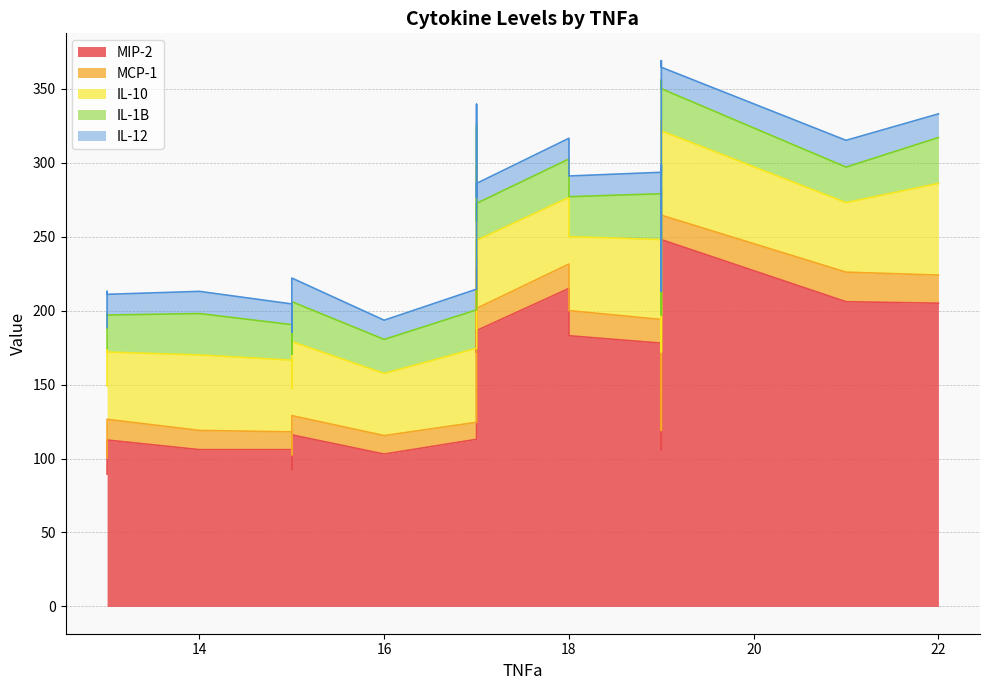

What is the value of the IL-1B point at the 19th from the left?

26.0